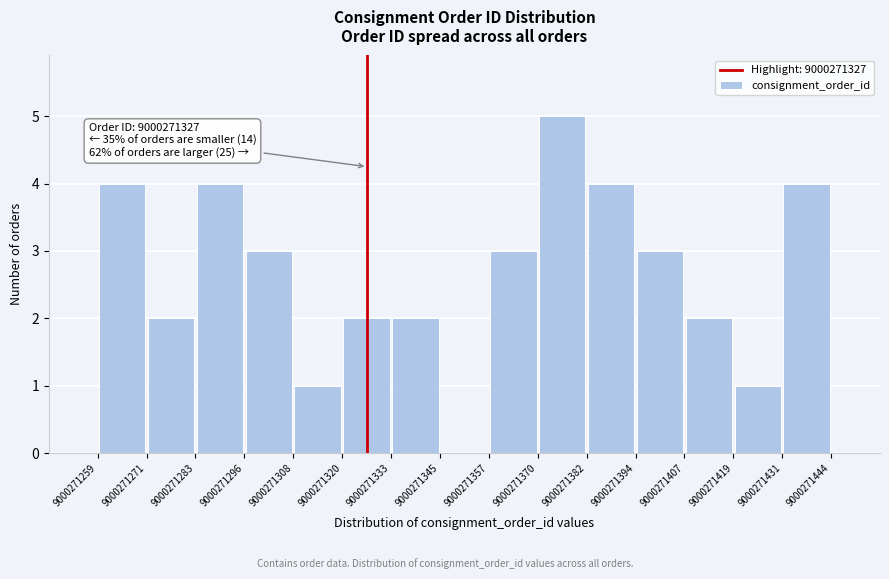

Over which range of the x-axis is the bar tallest?

9000271370 to 9000271382